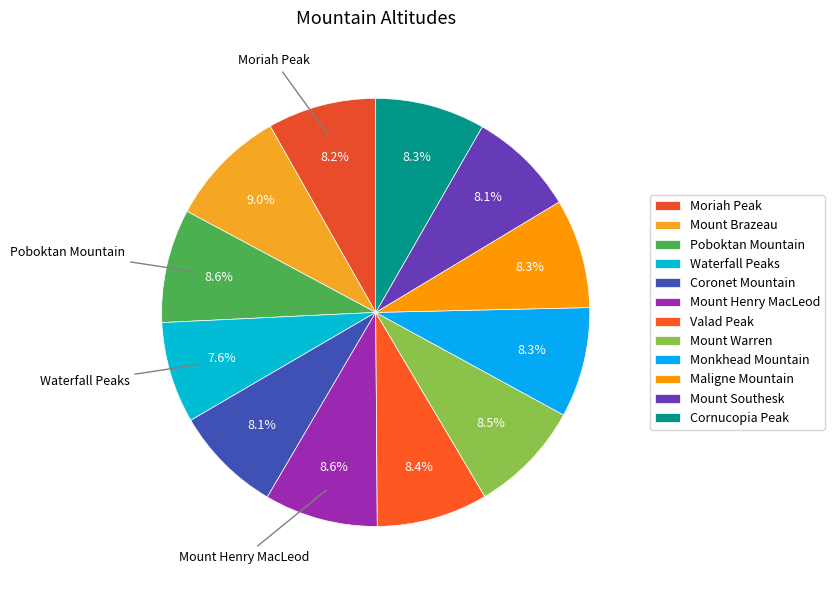

Is there any slice that represents more than half of the pie?

No